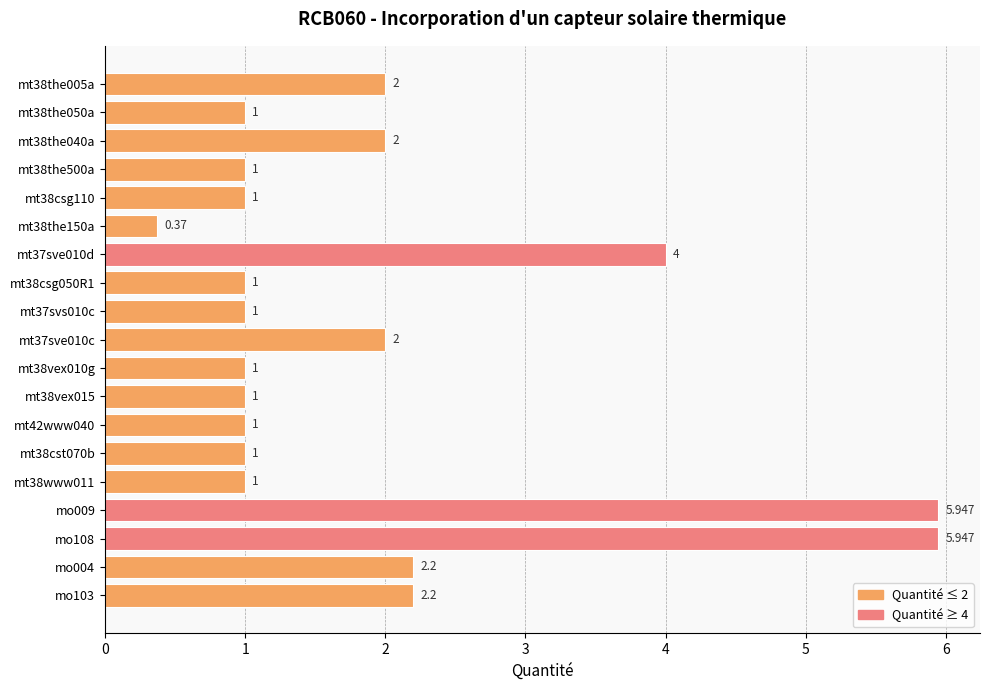

How many values are below 1?

1